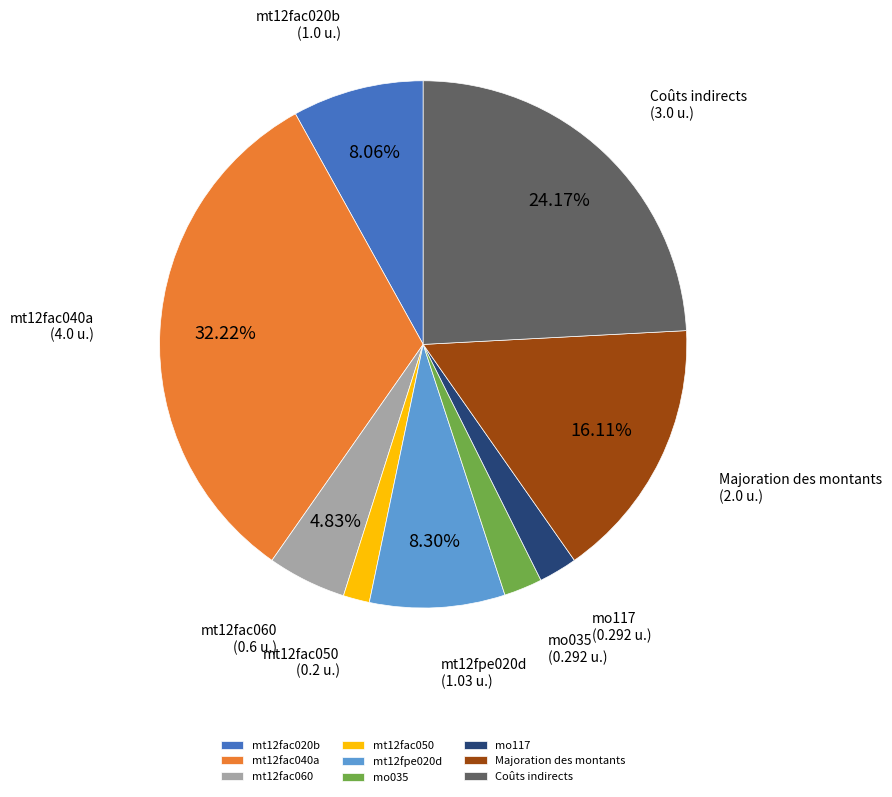

True or false: mt12fpe020d accounts for 8% of the total.

True